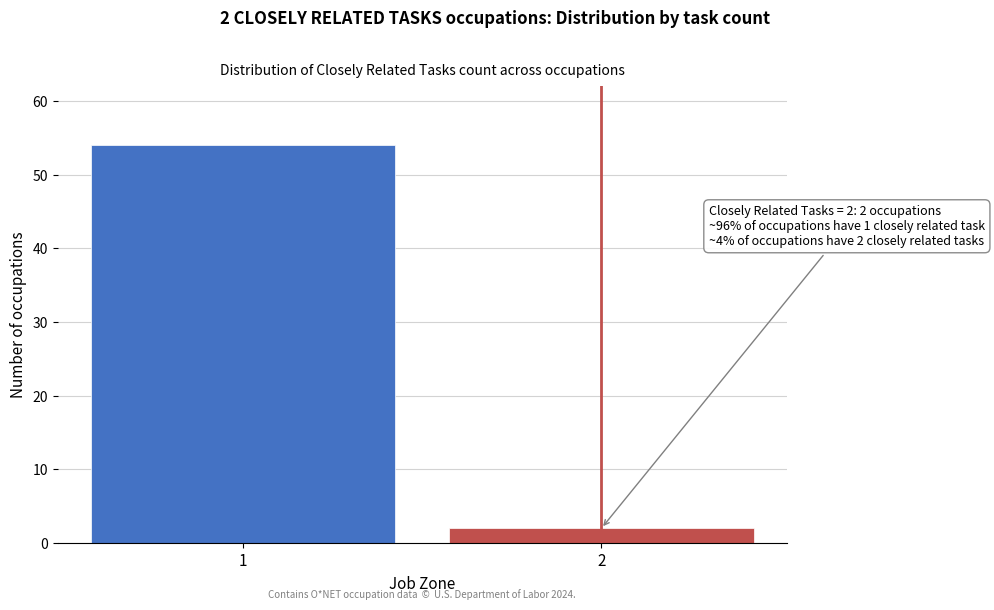

Reading left to right, list all the values displayed in this chart.

1=54	2=2